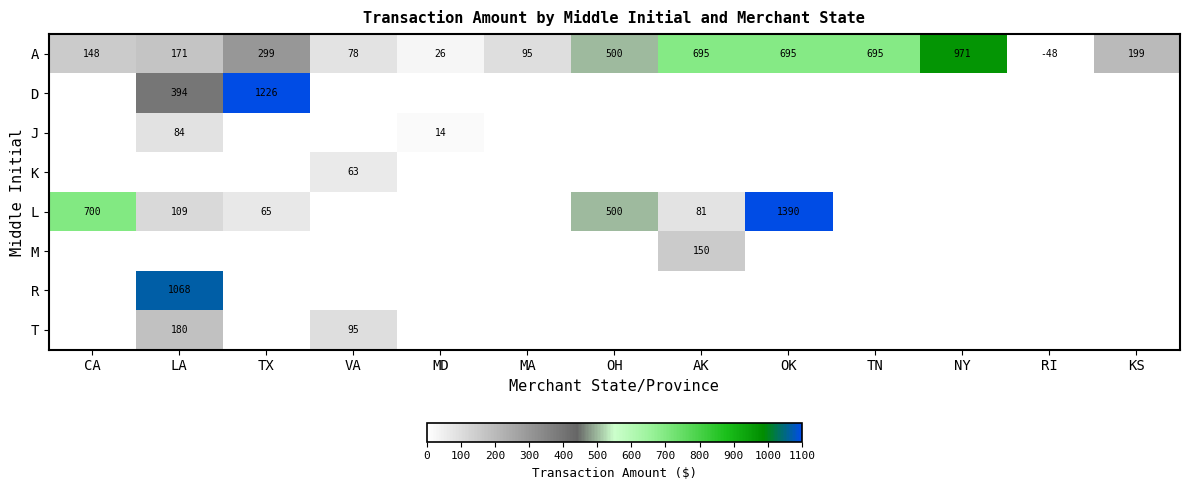

True or false: T has a value of 38 at LA.

False